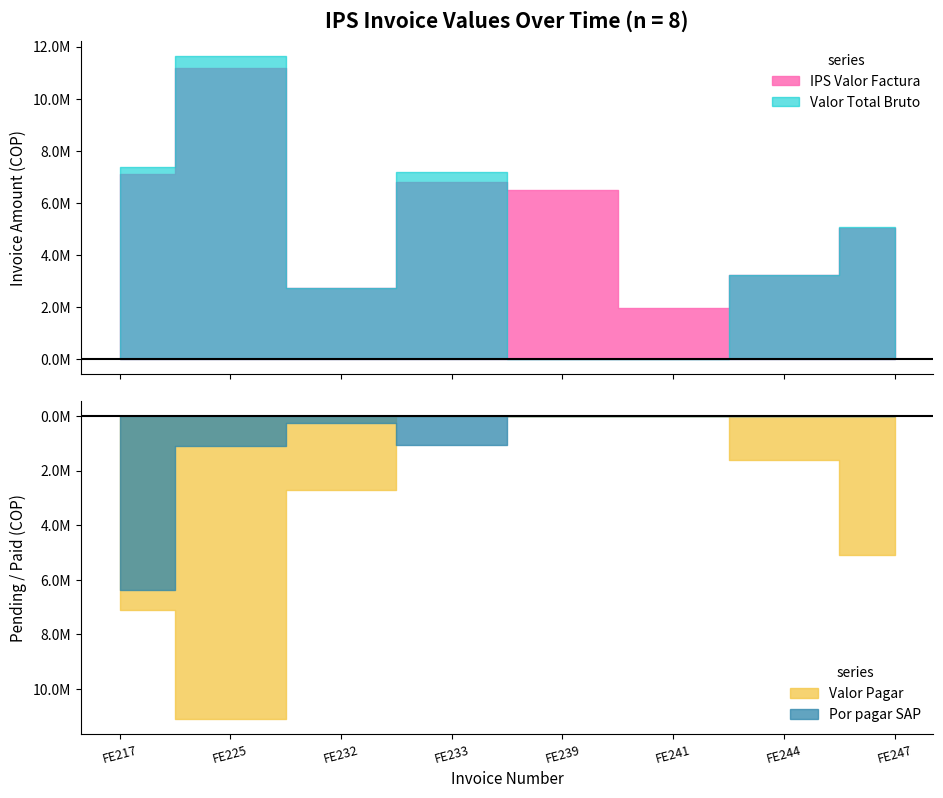

At how many categories does at least one series exceed 2791930?

6